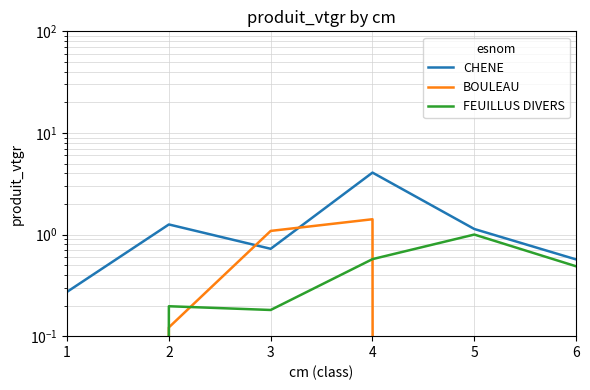

The FEUILLUS DIVERS series shows 0.5 at 6. True or false?

True